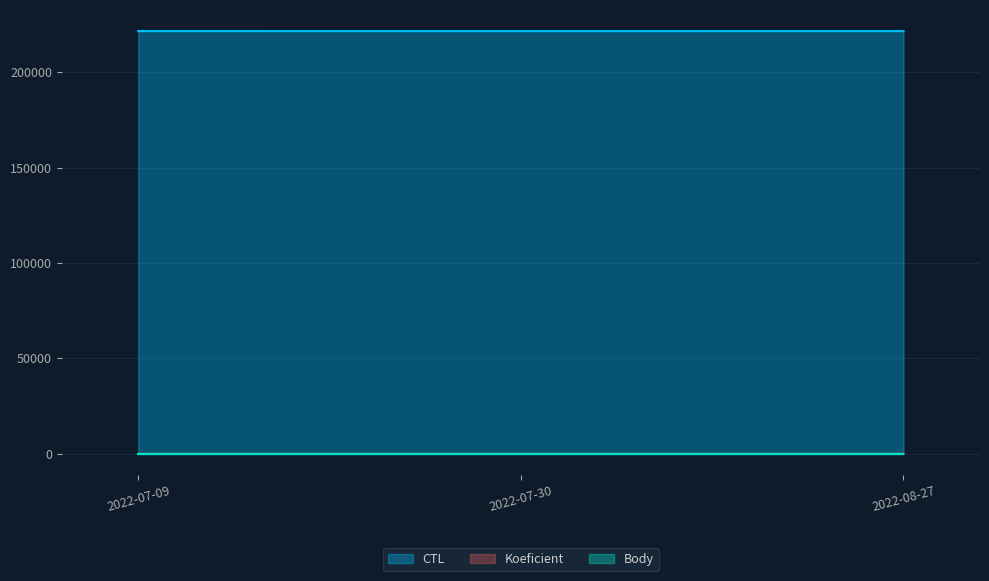

Between 2022-08-27 and 2022-07-09, which is larger?

2022-07-09